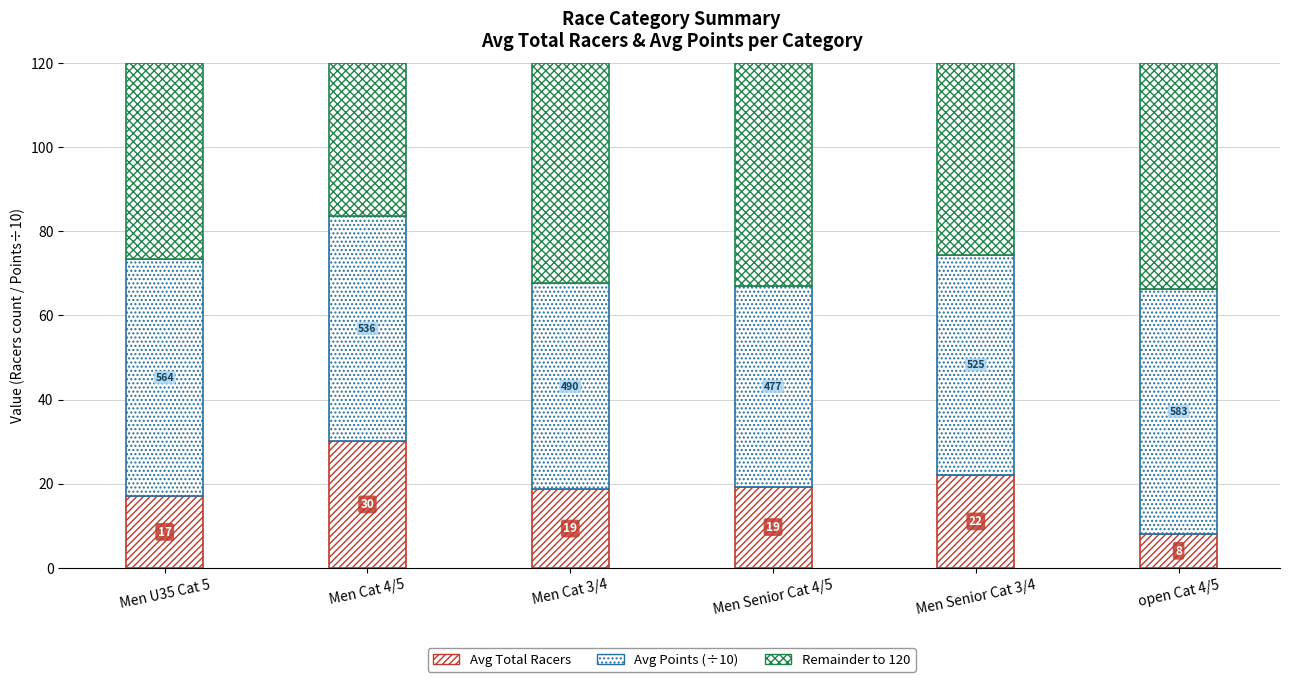

Is it true that Remainder to 120 equals 88.9 at open Cat 4/5?

False